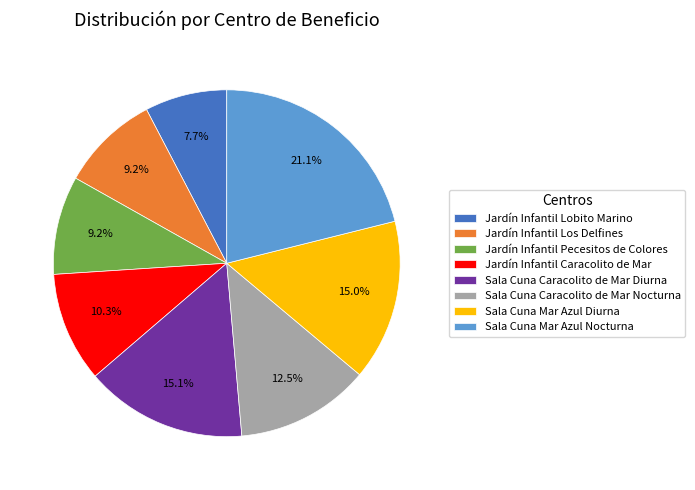

How many segments does this pie chart have?

8